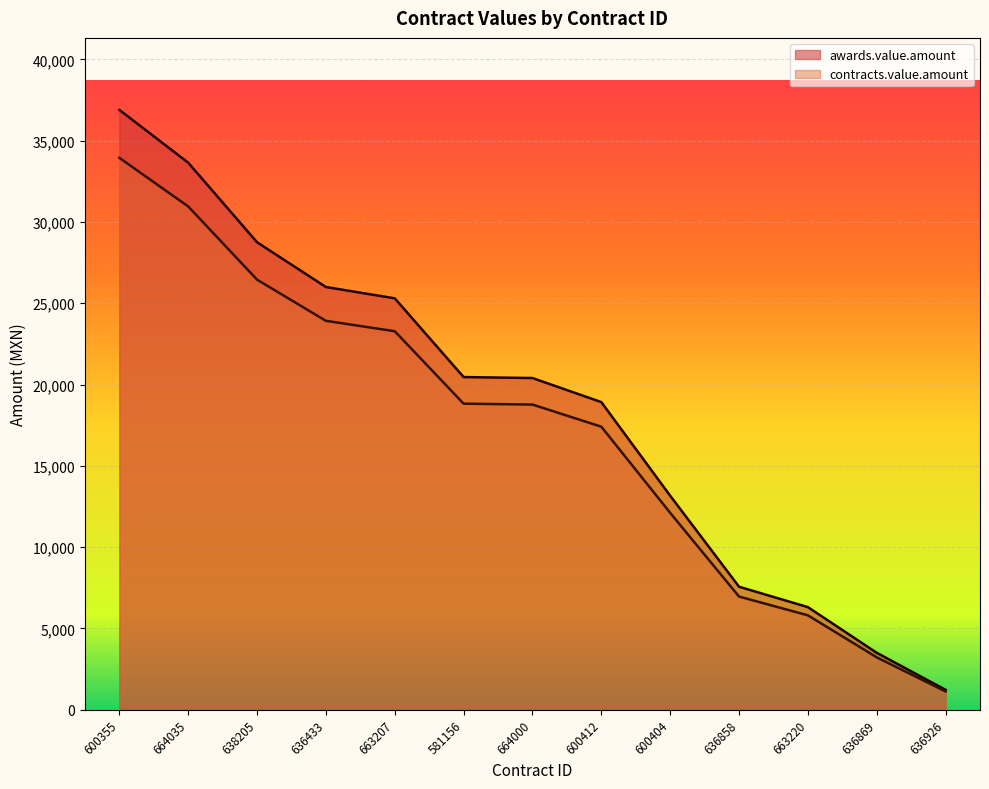

Reading left to right, transcribe all the data shown in this chart.

awards.value.amount: 600355=36900.0	664035=33650.0	638205=28754.0	636433=26000.0	663207=25304.4	581156=20460.0	664000=20400.0	600412=18920.0	600404=13160.0	636858=7560.0	663220=6305.0	636869=3494.4	636926=1215.0
contracts.value.amount: 600355=33948.0	664035=30958.0	638205=26453.7	636433=23920.0	663207=23280.0	581156=18823.2	664000=18768.0	600412=17406.4	600404=12107.2	636858=6955.2	663220=5800.6	636869=3214.8	636926=1117.8